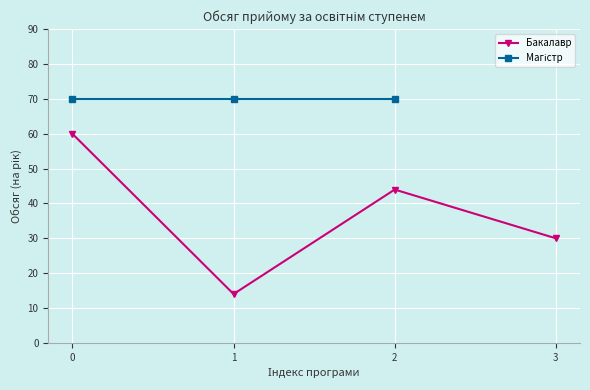

What is the value of the 3rd point from the left?

44